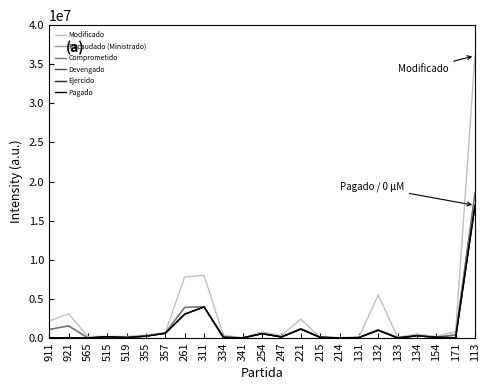

True or false: Comprometido and Ejercido cross at least once.

False